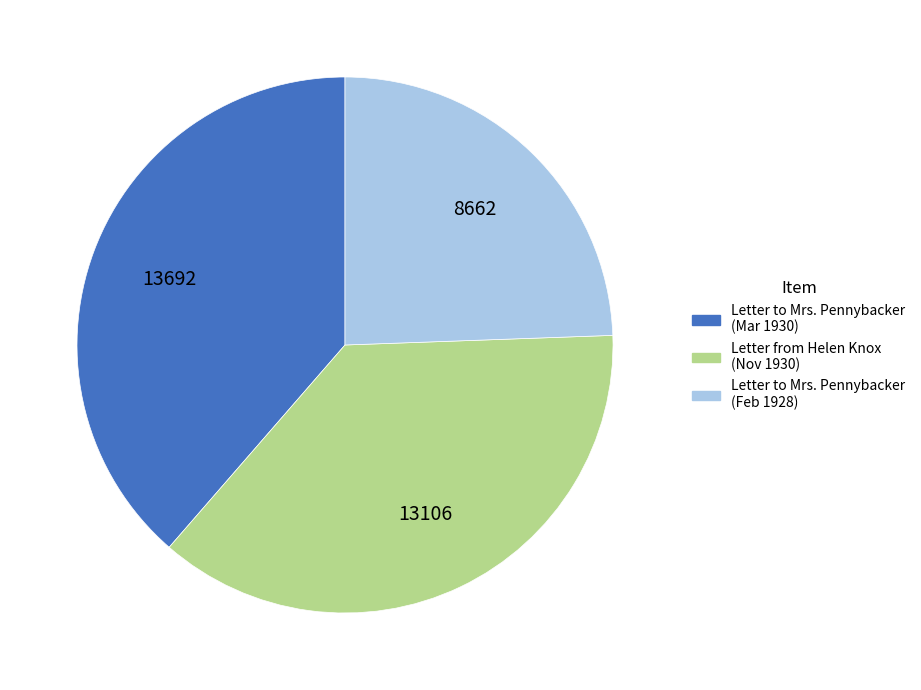

Is there any slice that represents more than half of the pie?

No